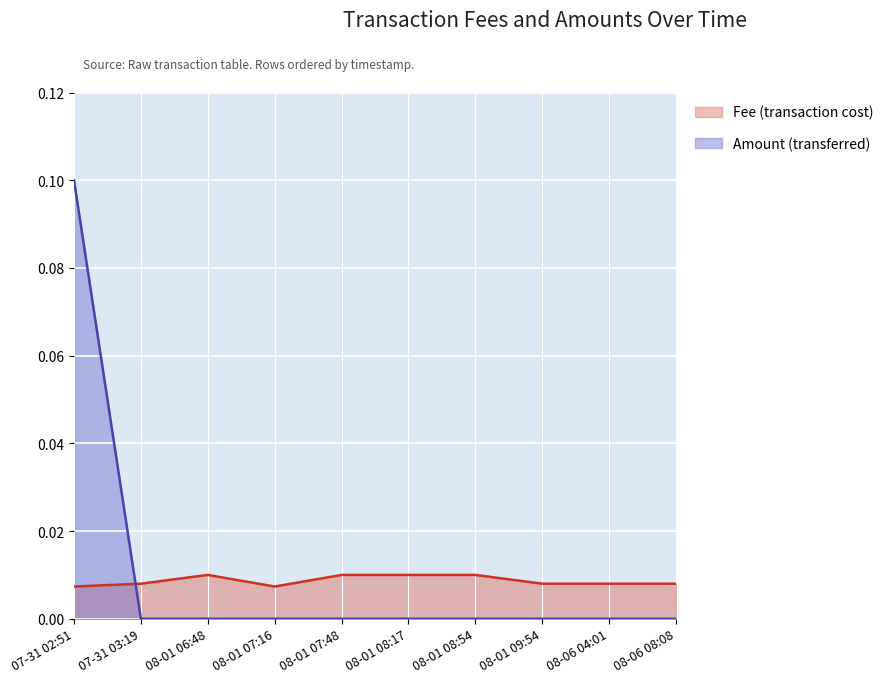

What is the maximum value shown in the chart?

0.1